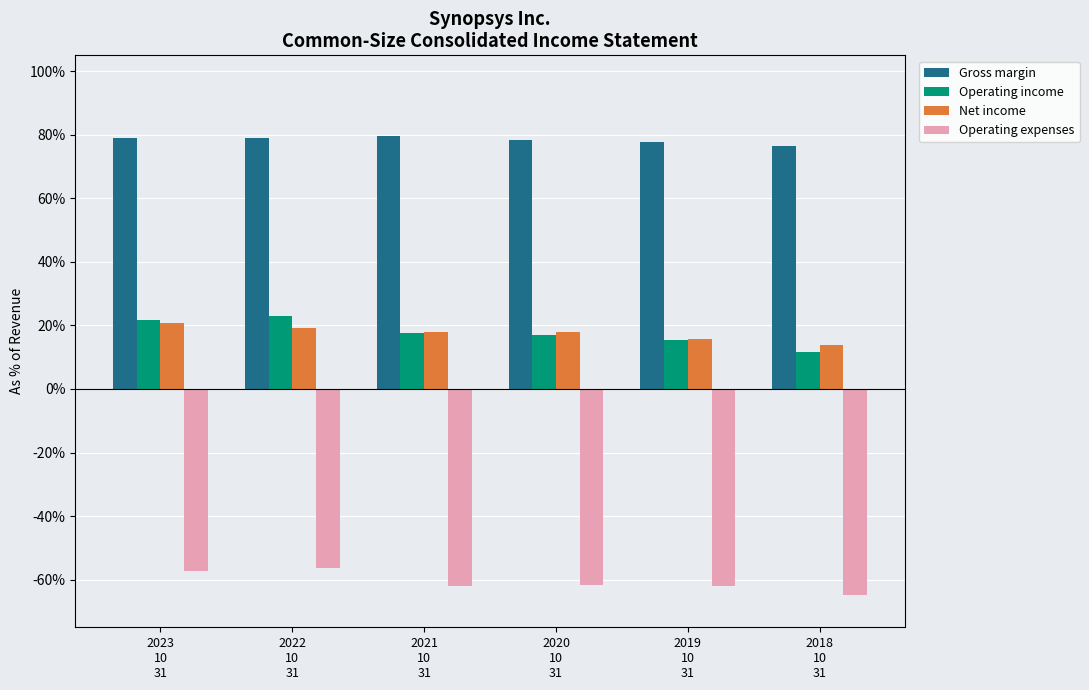

Does the chart contain stacked bars?

No